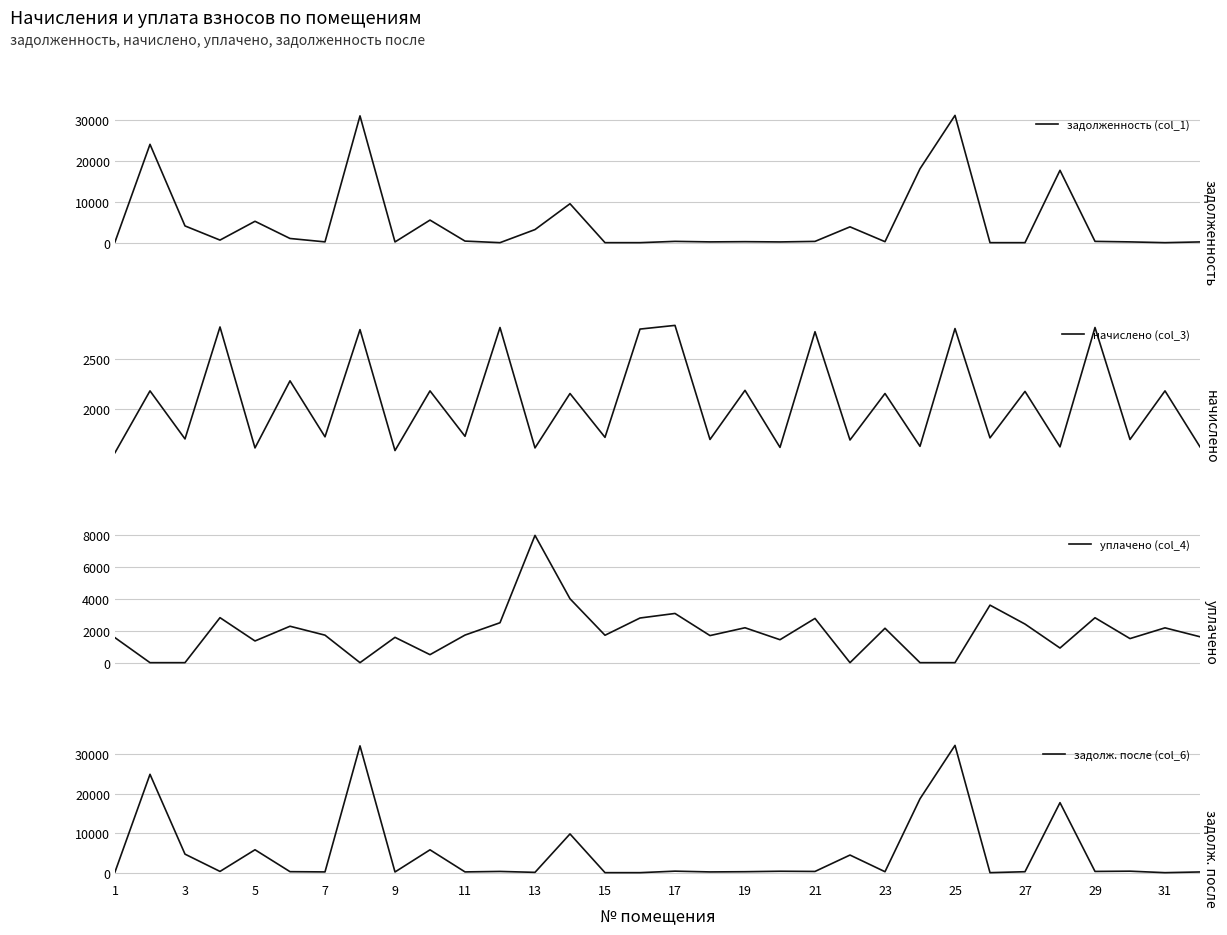

What is the minimum value for начислено (col_3)?

1563.8